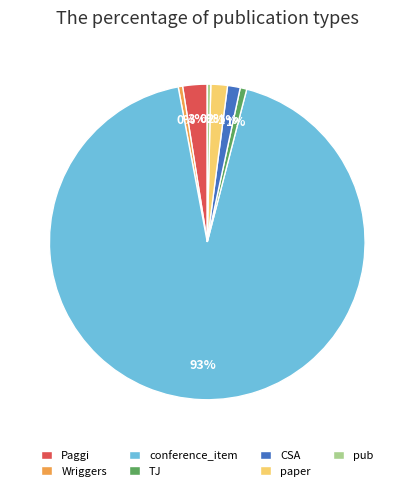

Does conference_item represent more than half of the total?

Yes